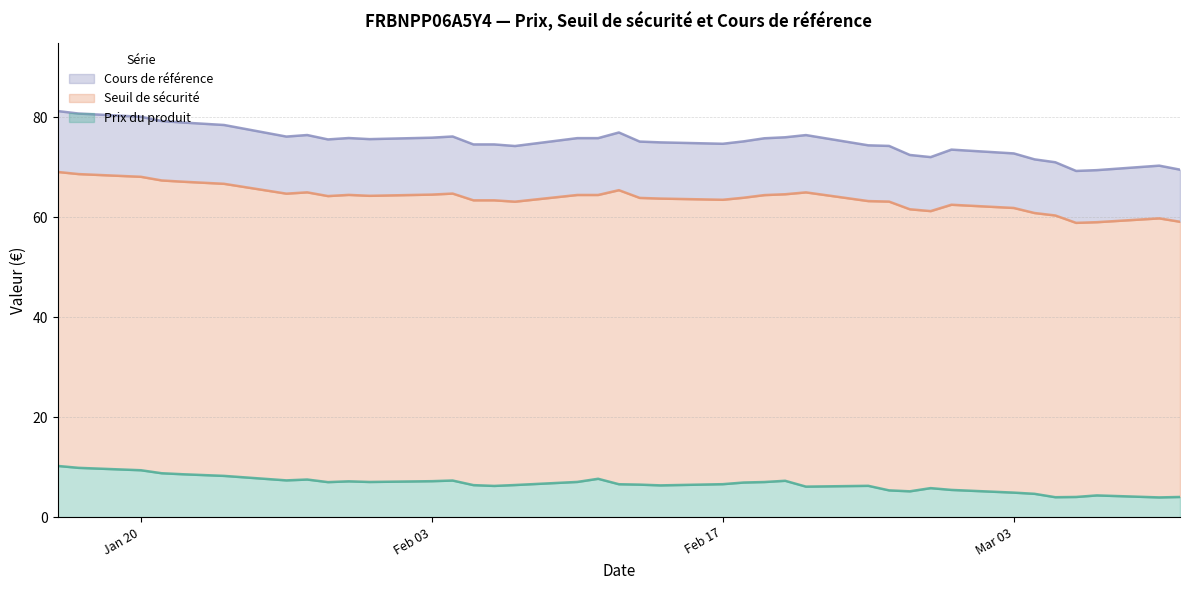

The Prix du produit series shows 2.8 at Jan 20. True or false?

False